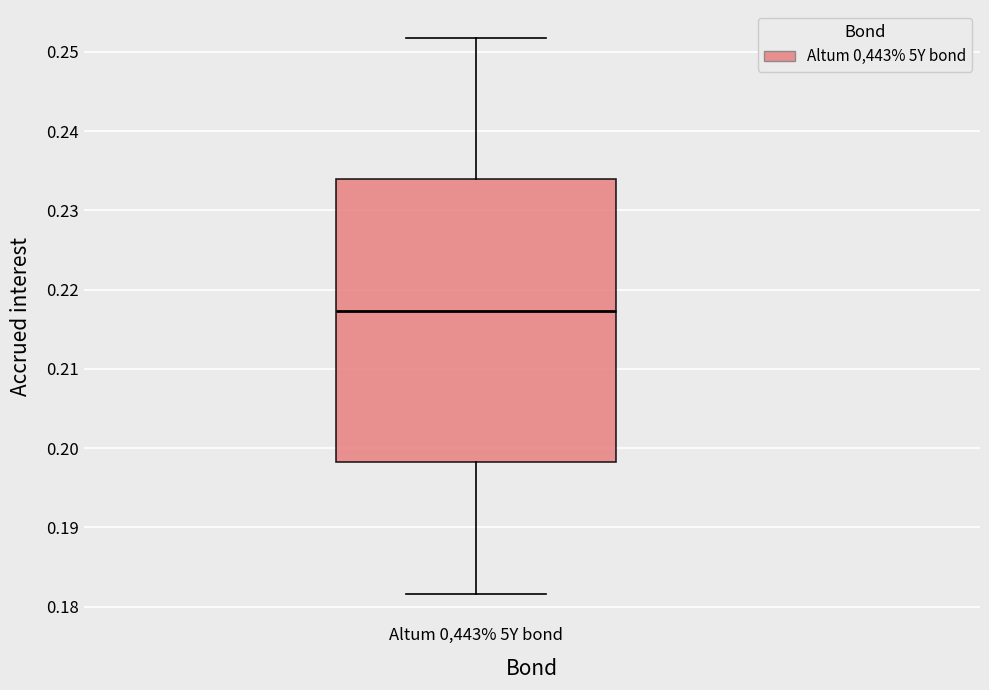

Read this box plot against the y-axis: the position of the median line, the range covered by the box, and the ends of both whiskers. The values are not printed on the chart, so give them approximately, as read against the axis.

median 0.217, box 0.198 to 0.234, whiskers 0.182 to 0.252